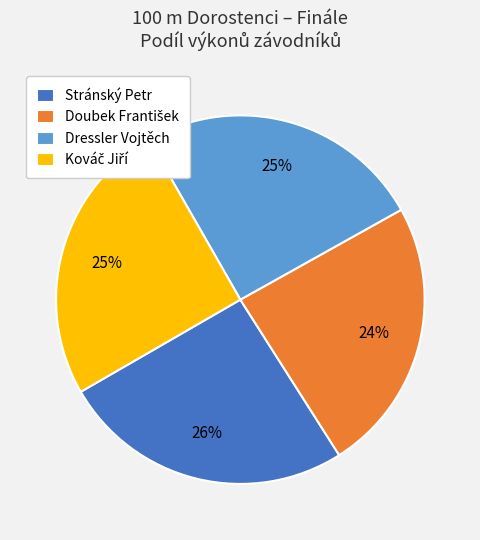

To the nearest percent, what portion does Dressler Vojtěch represent?

25%